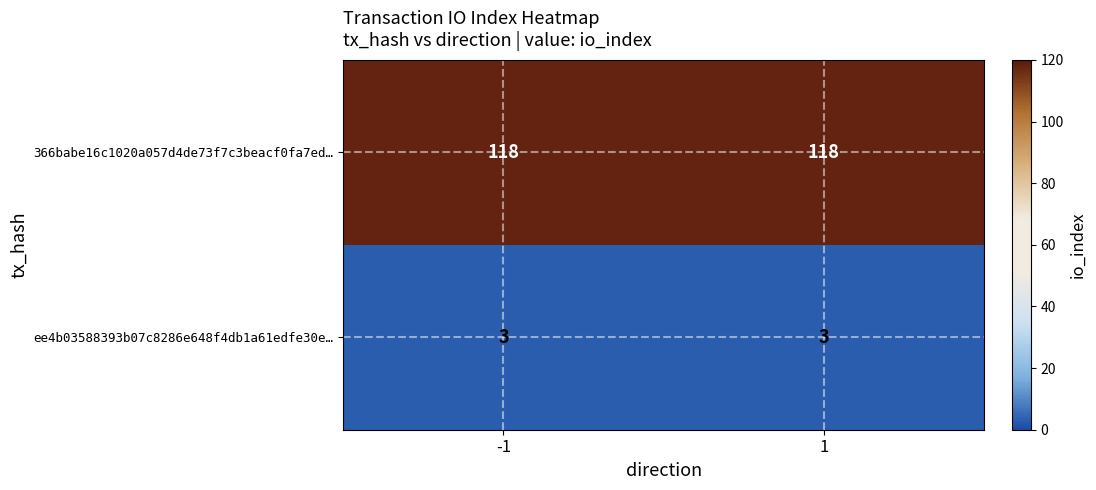

What is the highest value of the ee4b03588393b07c8286e648f4db1a61edfe30e… series?

3